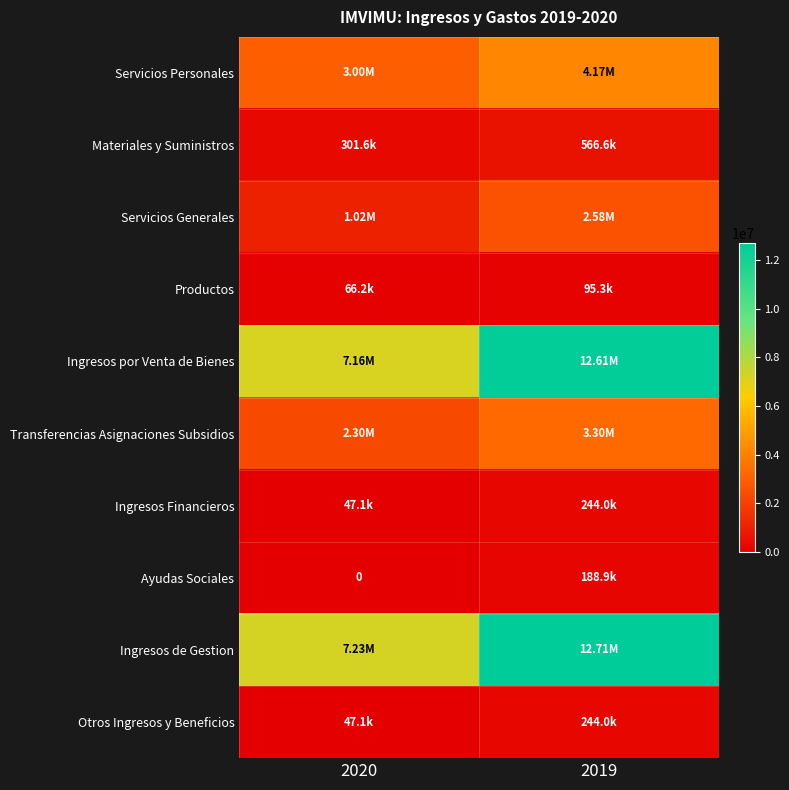

Is it true that Ayudas Sociales equals 0.0 at 2020?

True